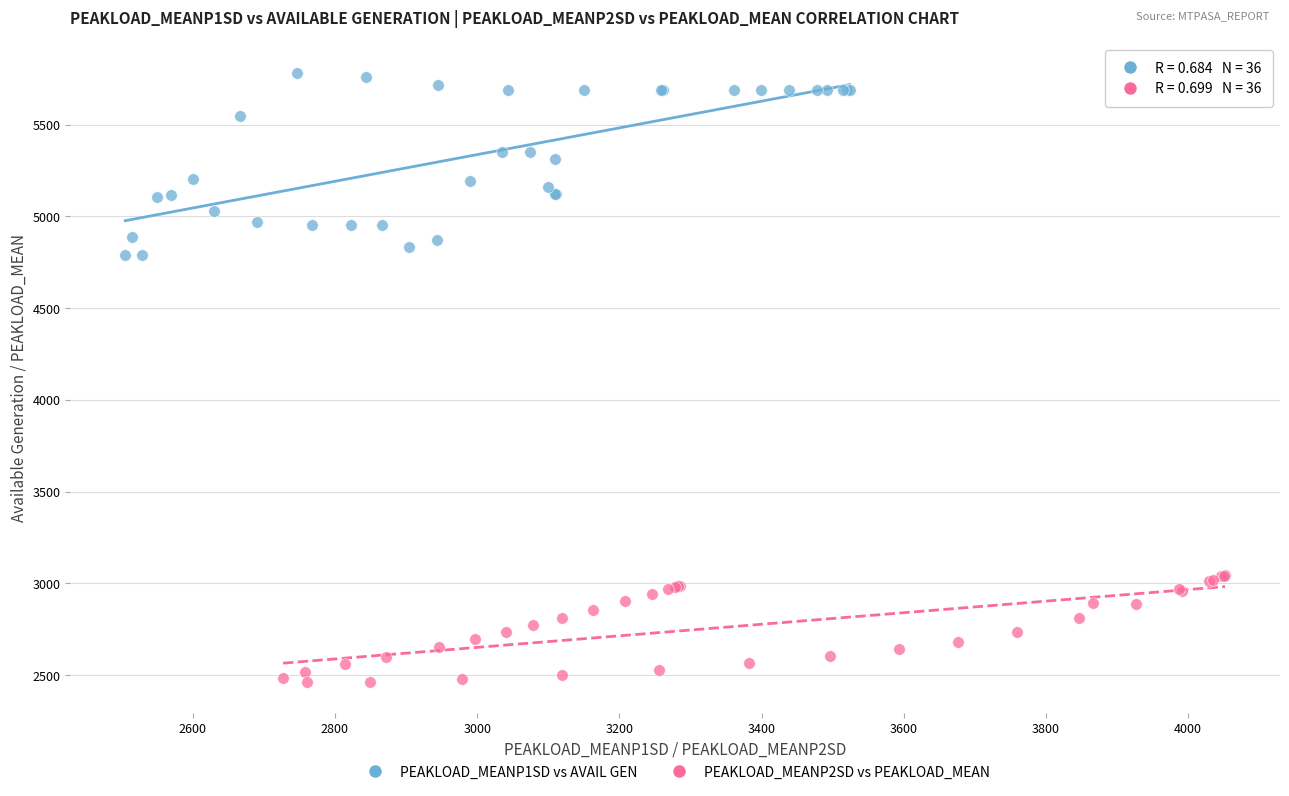

Which series has the largest Y range (max minus min)?

PEAKLOAD_MEANP1SD vs AVAIL GEN